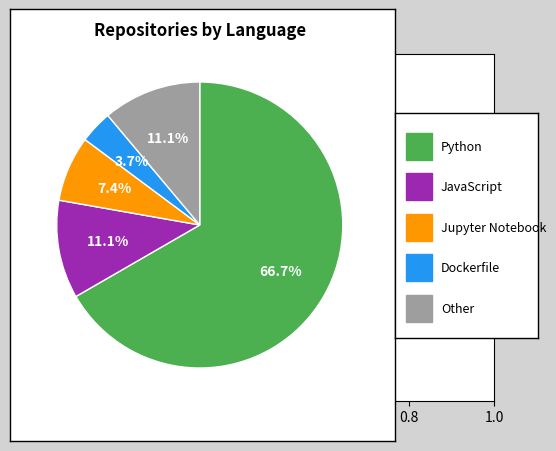

Is there a majority slice in this chart?

Yes